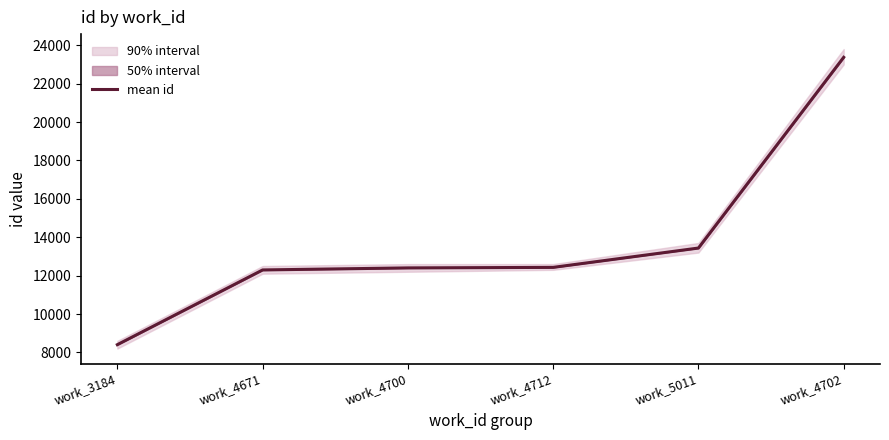

Reading left to right, list all the values displayed in this chart.

8403.0	12295.0	12401.7	12429.0	13436.0	23371.0